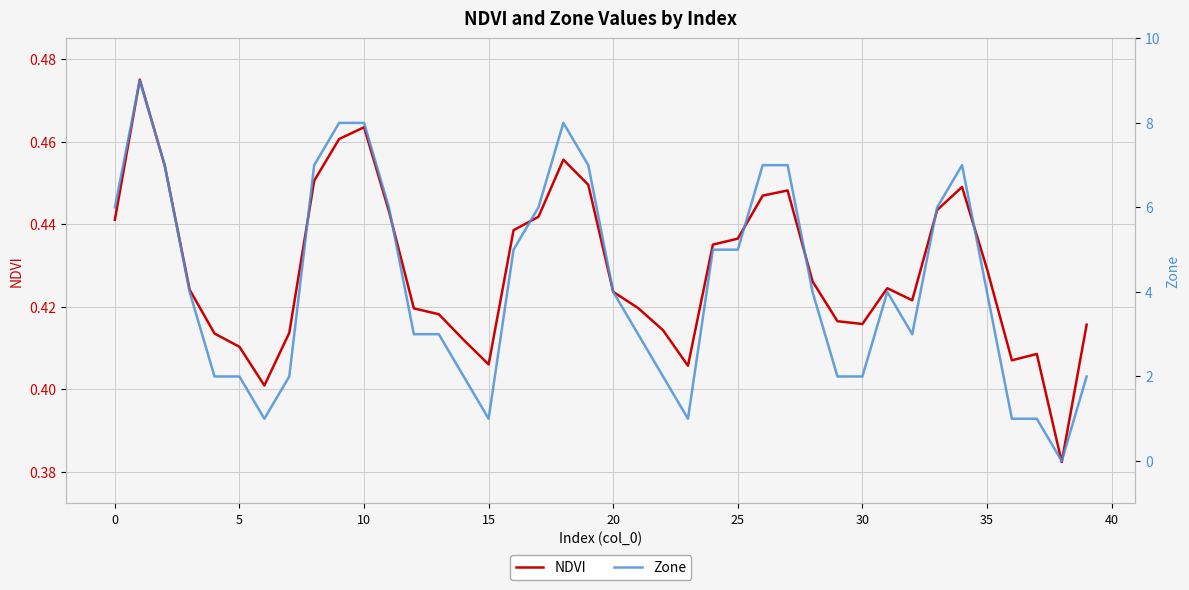

Between 27 and 25, which is larger?

27